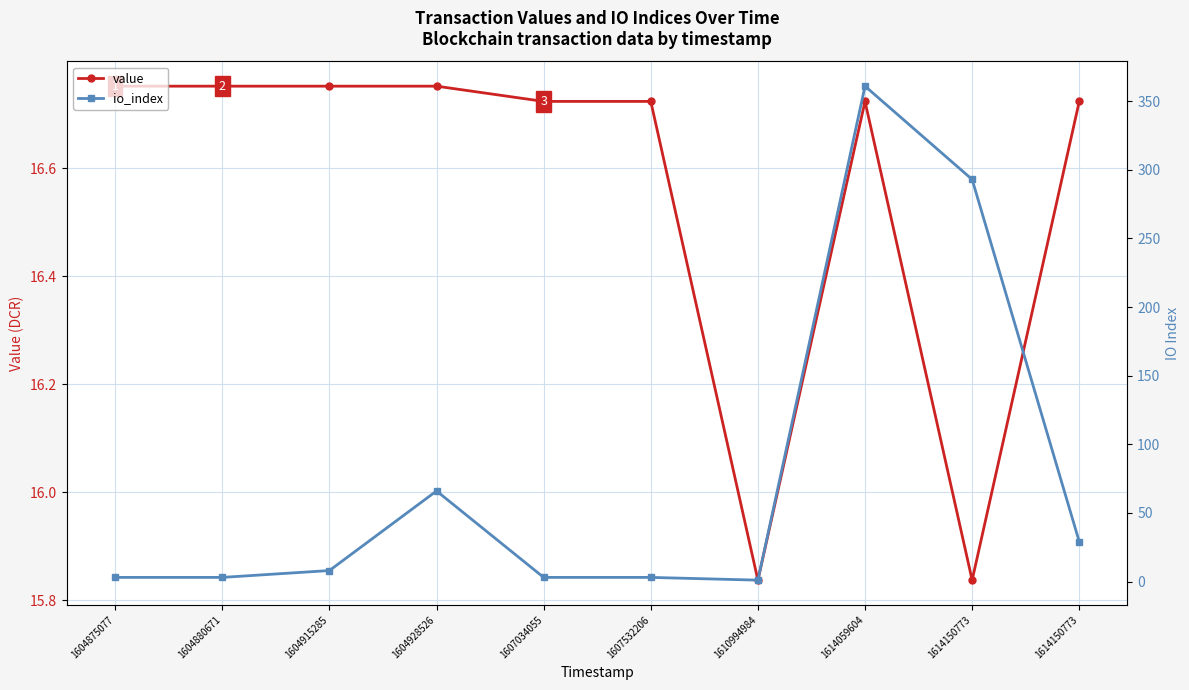

Count the number of categories in the chart.

10